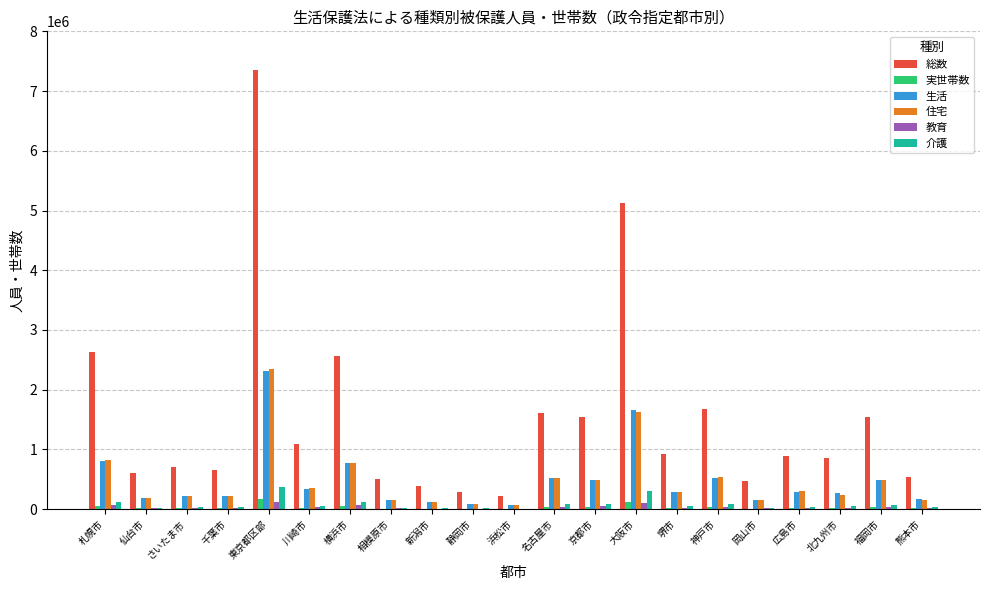

Count the number of categories in the chart.

21